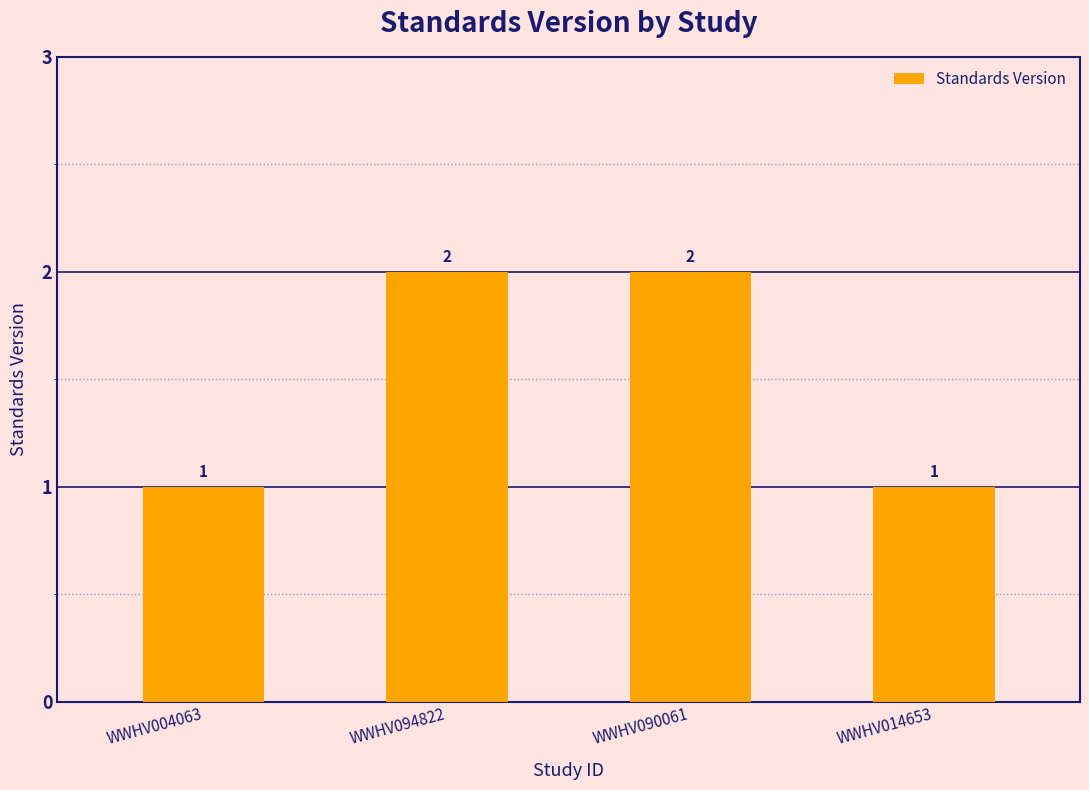

True or false: the data shows 1 at WWHV004063.

True